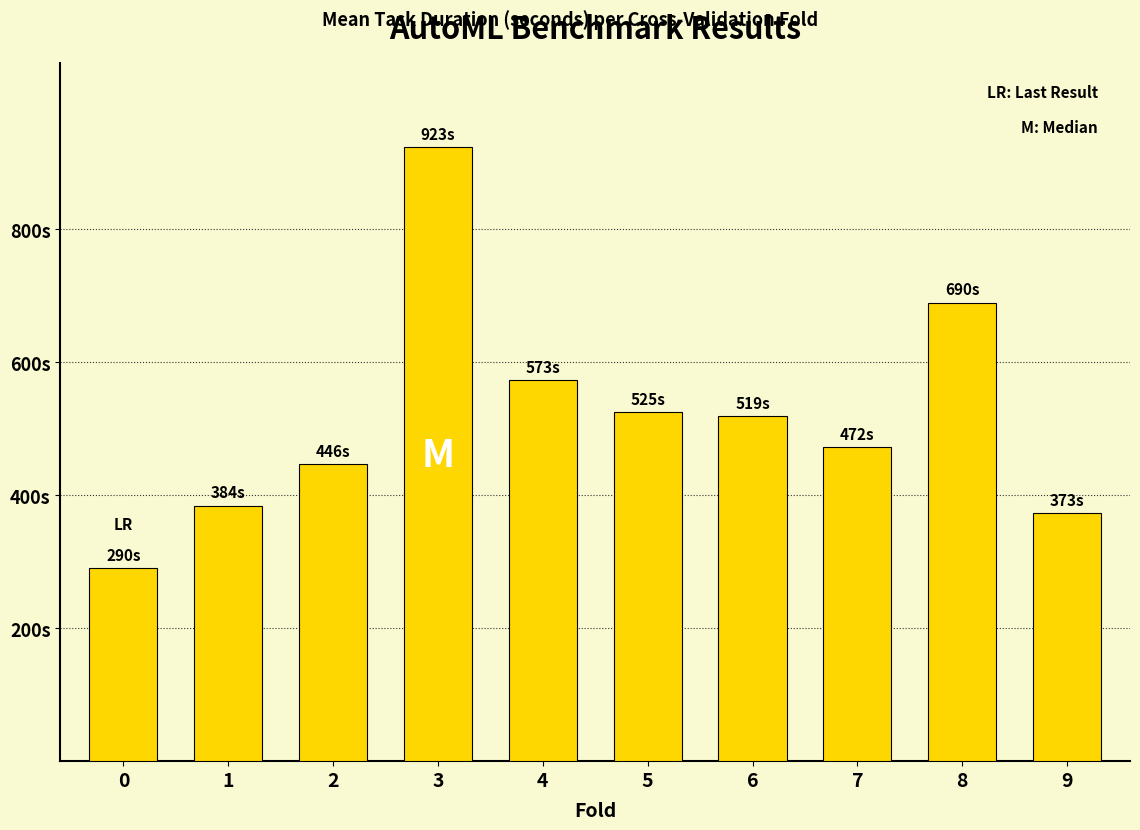

Are the bars horizontal?

No